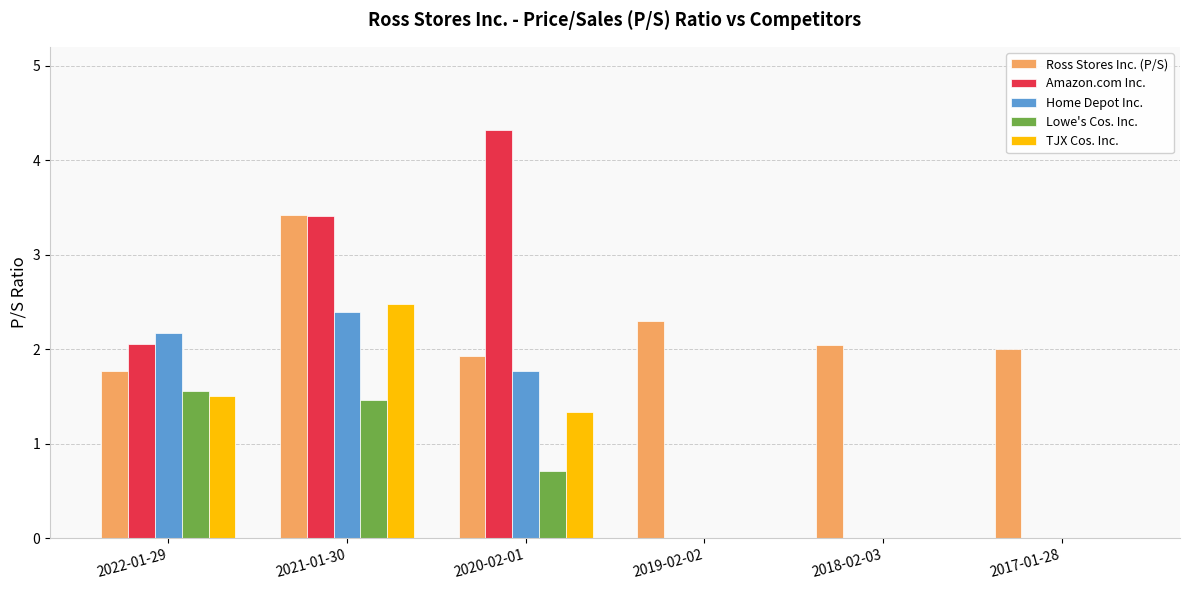

What is the difference between the Home Depot Inc. values at 2020-02-01 and 2021-01-30?

0.6